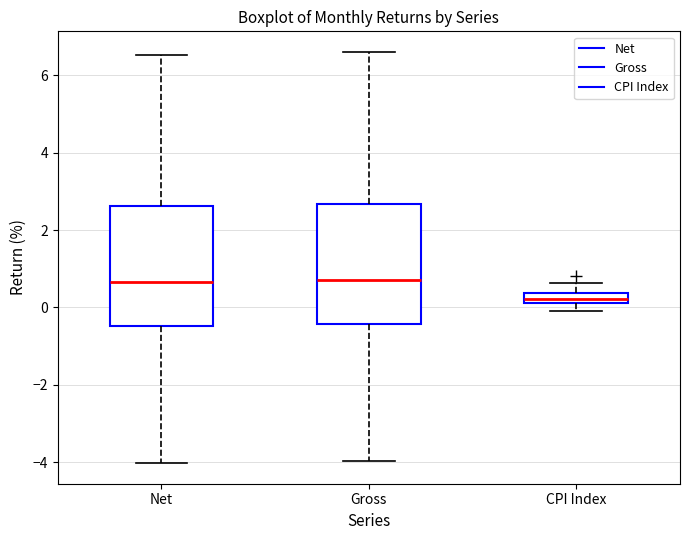

Which box has the lowest median line?

CPI Index